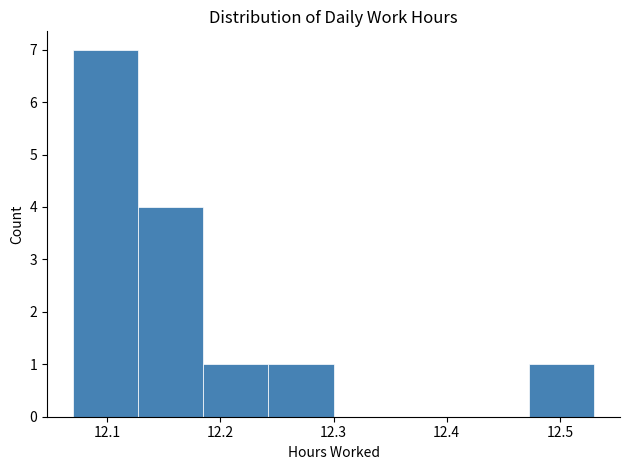

Reading left to right, transcribe this chart: for each bar, give the range it covers on the x-axis and its height. Neither the bar edges nor the heights are printed on the chart, so give them approximately, as read against the axes.

12.07 to 12.13: 7
12.13 to 12.19: 4
12.19 to 12.24: 1
12.24 to 12.30: 1
12.30 to 12.36: 0
12.36 to 12.42: 0
12.42 to 12.47: 0
12.47 to 12.53: 1